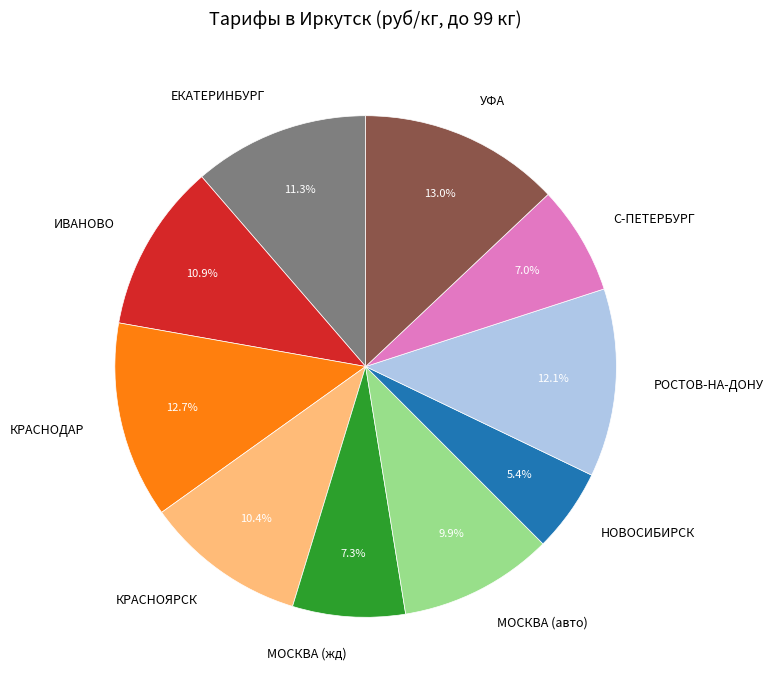

Which has a higher value, С-ПЕТЕРБУРГ or КРАСНОЯРСК?

КРАСНОЯРСК